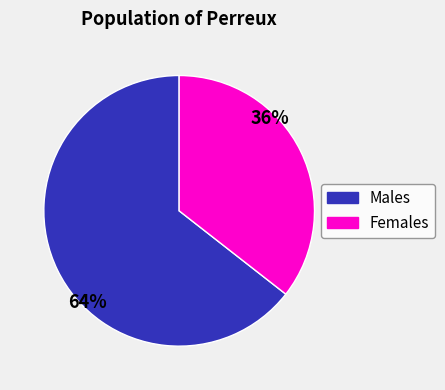

How many slices are in this pie chart?

2